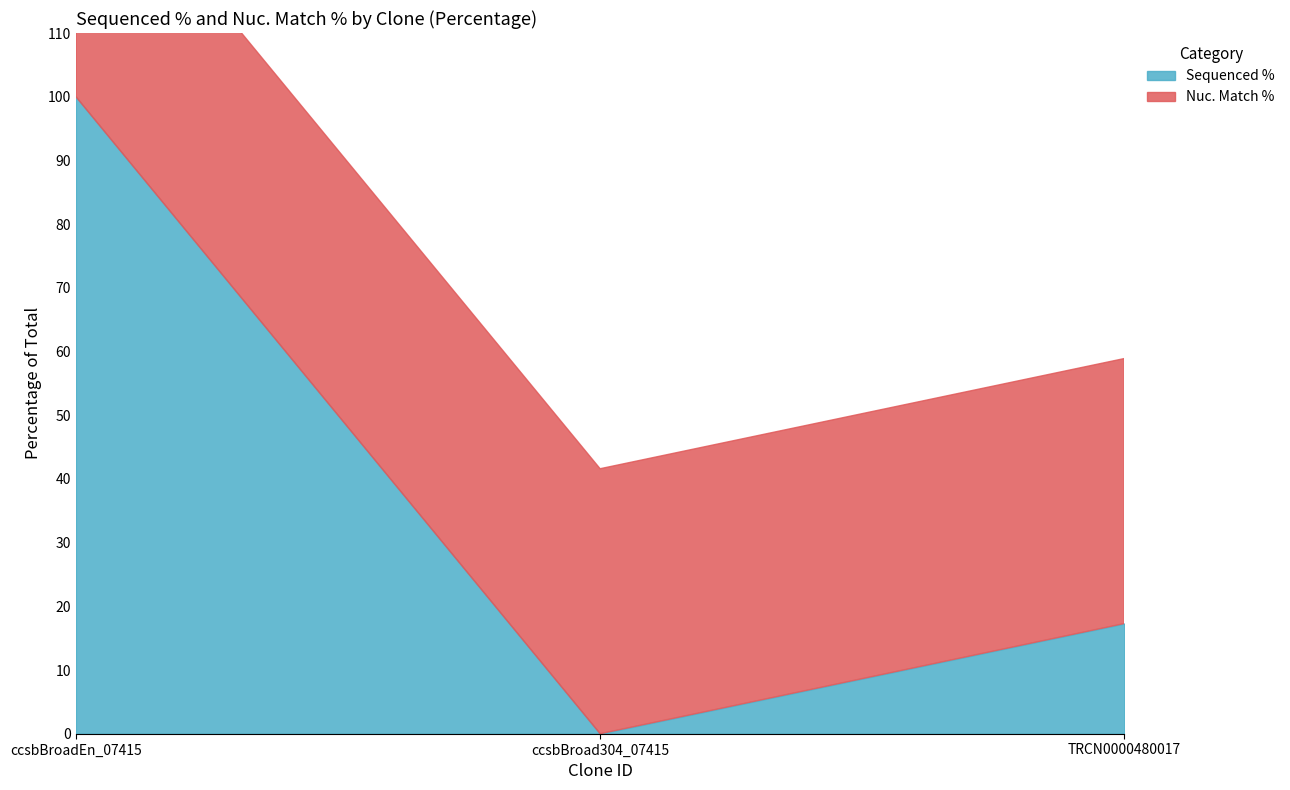

What is the total value across all series at TRCN0000480017?

58.9